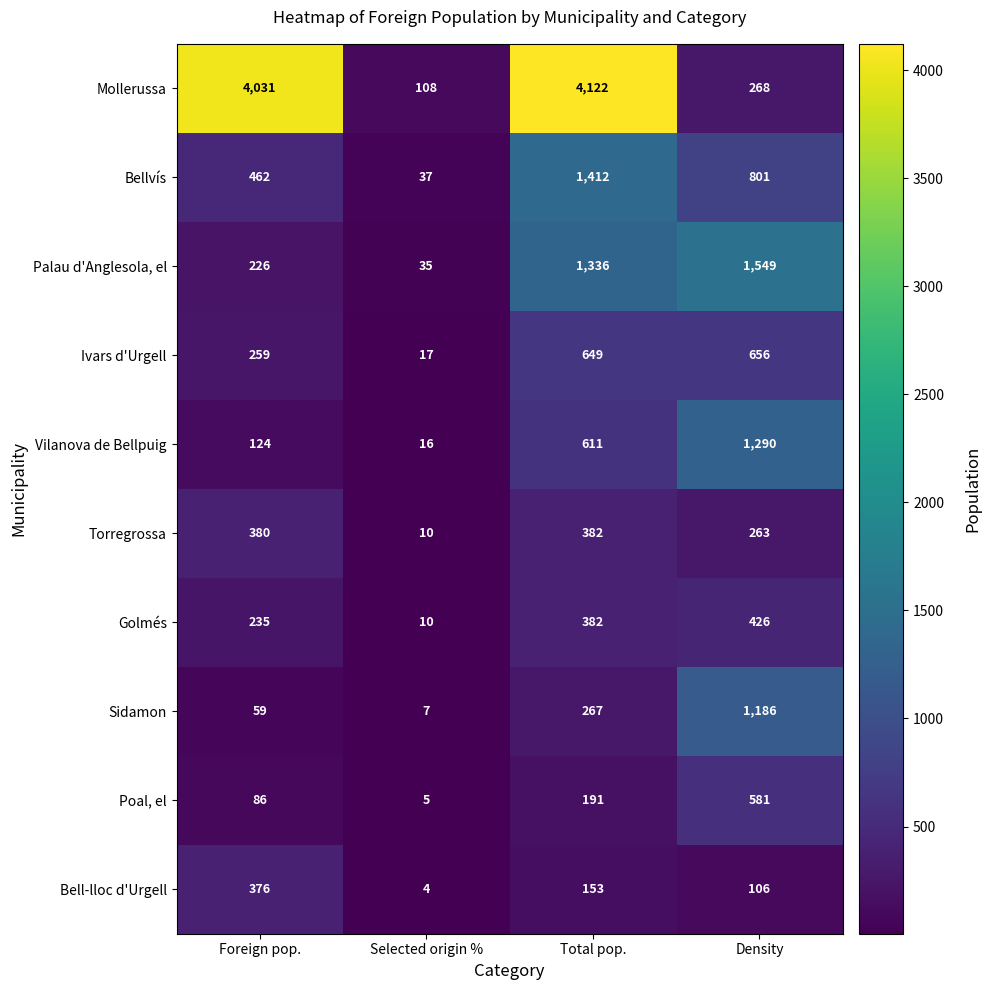

Which series changed the most between Selected origin % and Total pop.?

Mollerussa